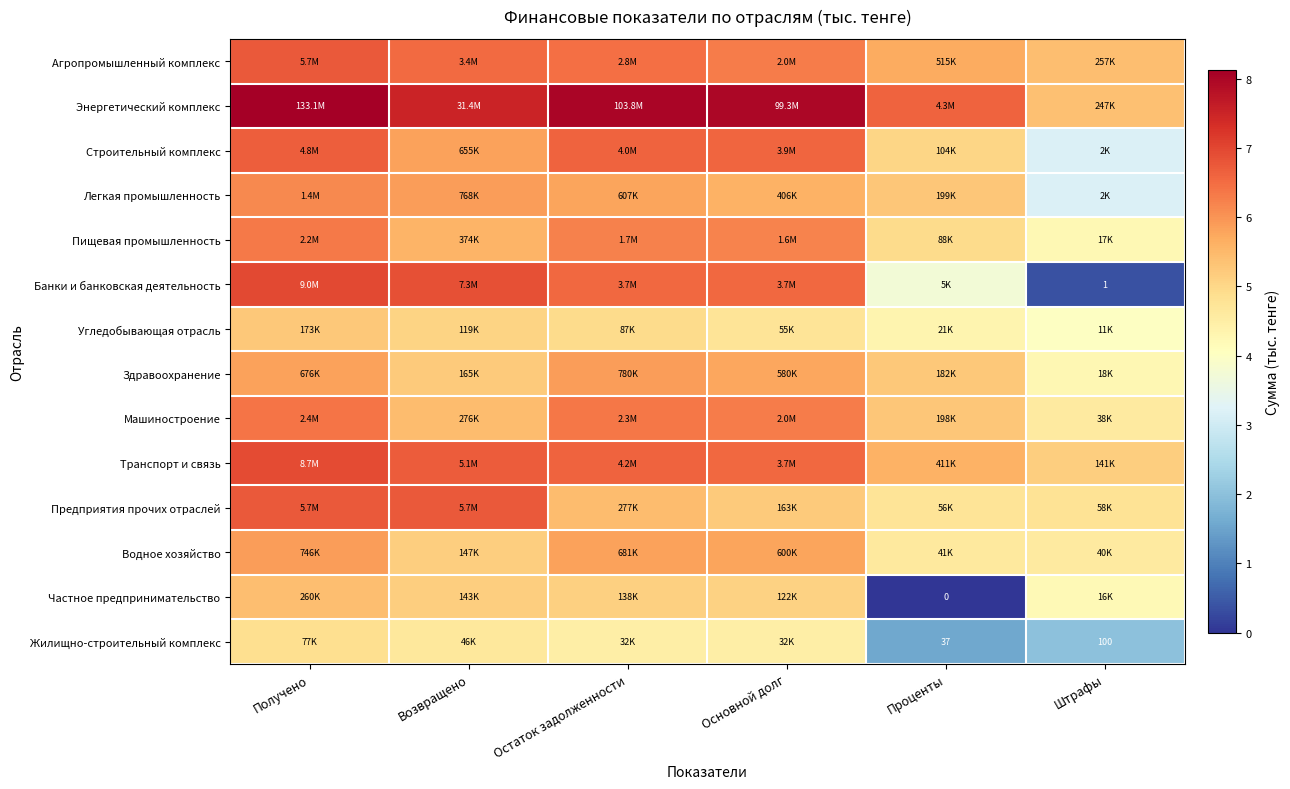

How many values in the Пищевая промышленность series are below 6?

3